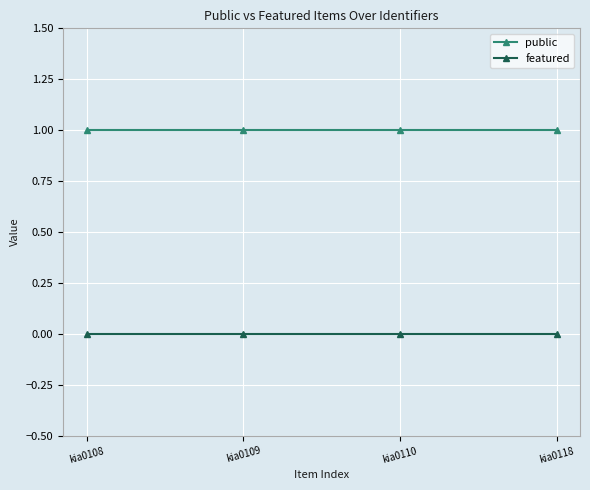

What is the value of the public point at the 2nd from the left?

1